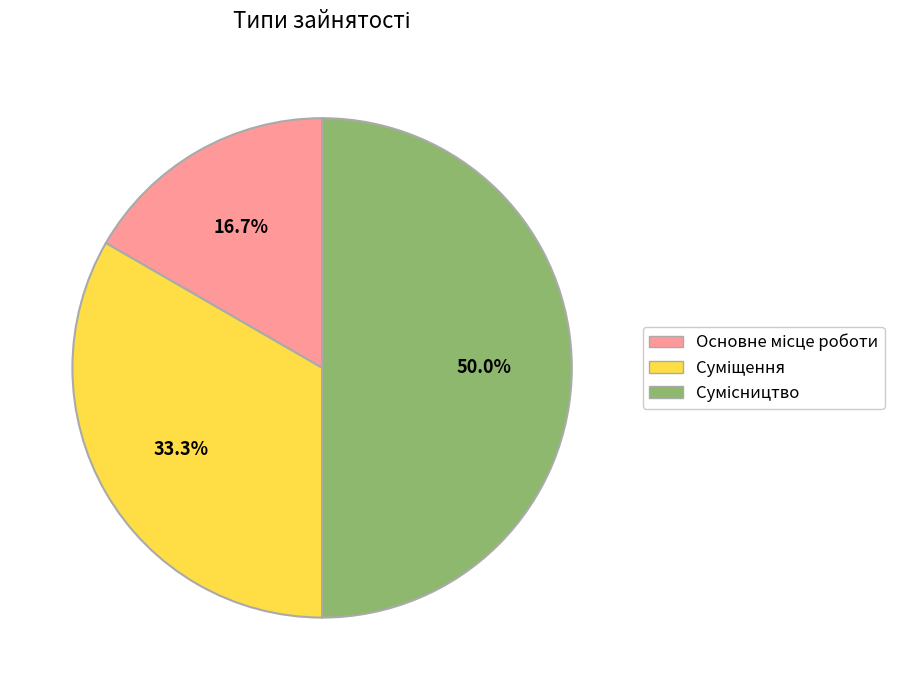

How many slices are in this pie chart?

3